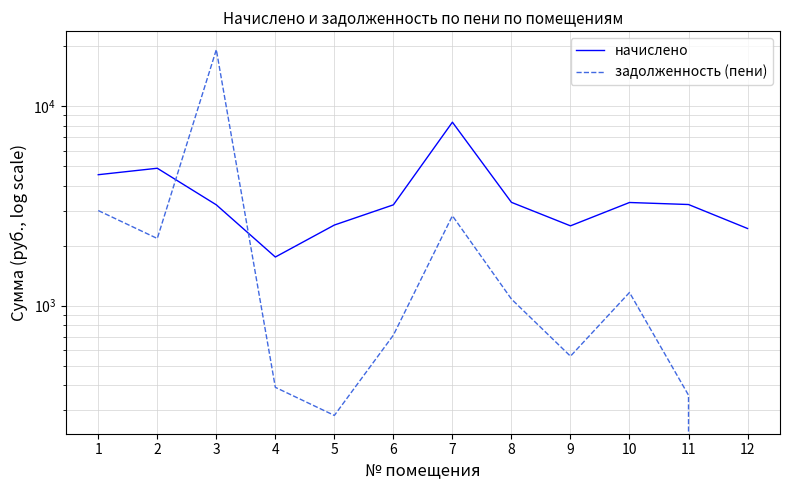

Where do начислено and задолженность (пени) first cross each other?

2 and 3